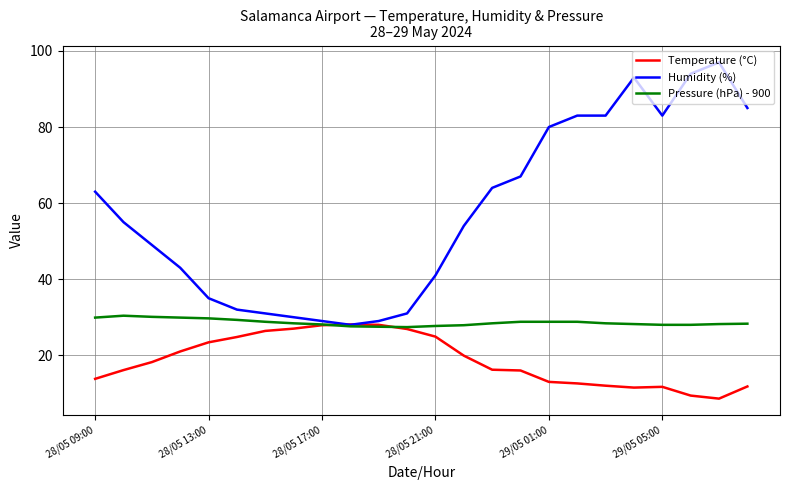

Rank the series by their average value, from lowest to highest.

Temperature (°C), Pressure (hPa) - 900, Humidity (%)